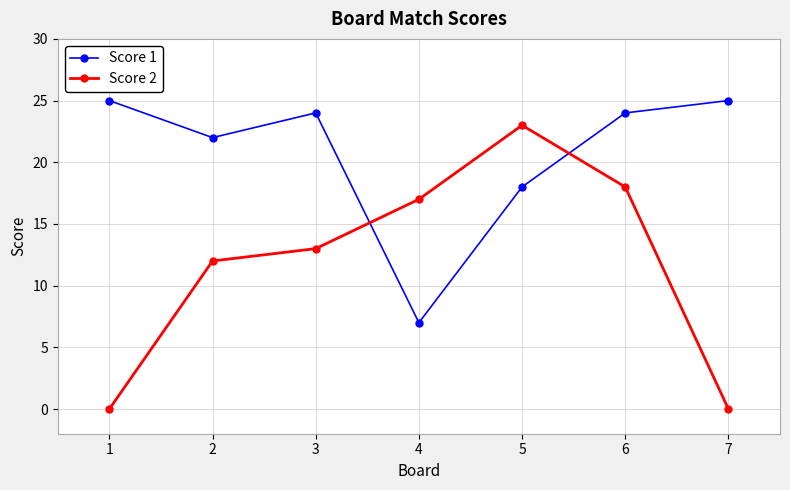

How many series are shown in this chart?

2